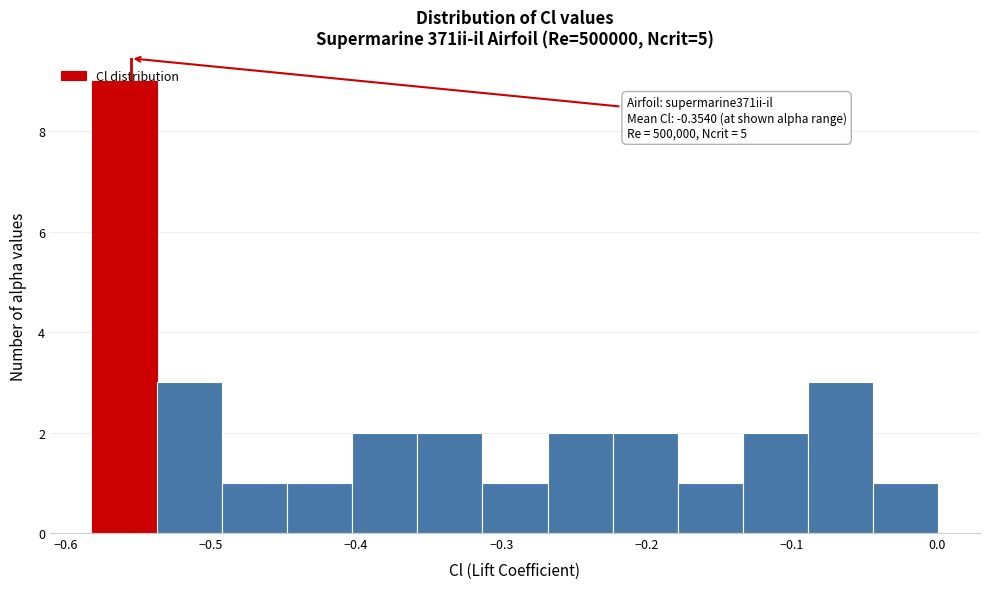

Which range on the x-axis has the tallest bar?

-0.58 to -0.54